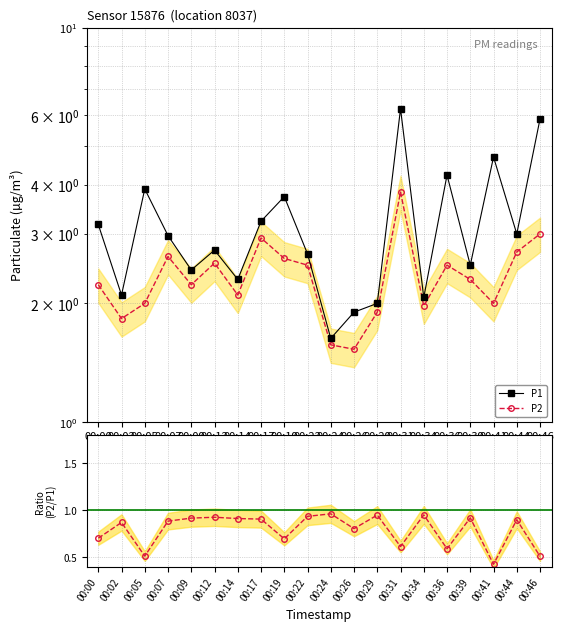

Does the chart have visible grid lines?

Yes